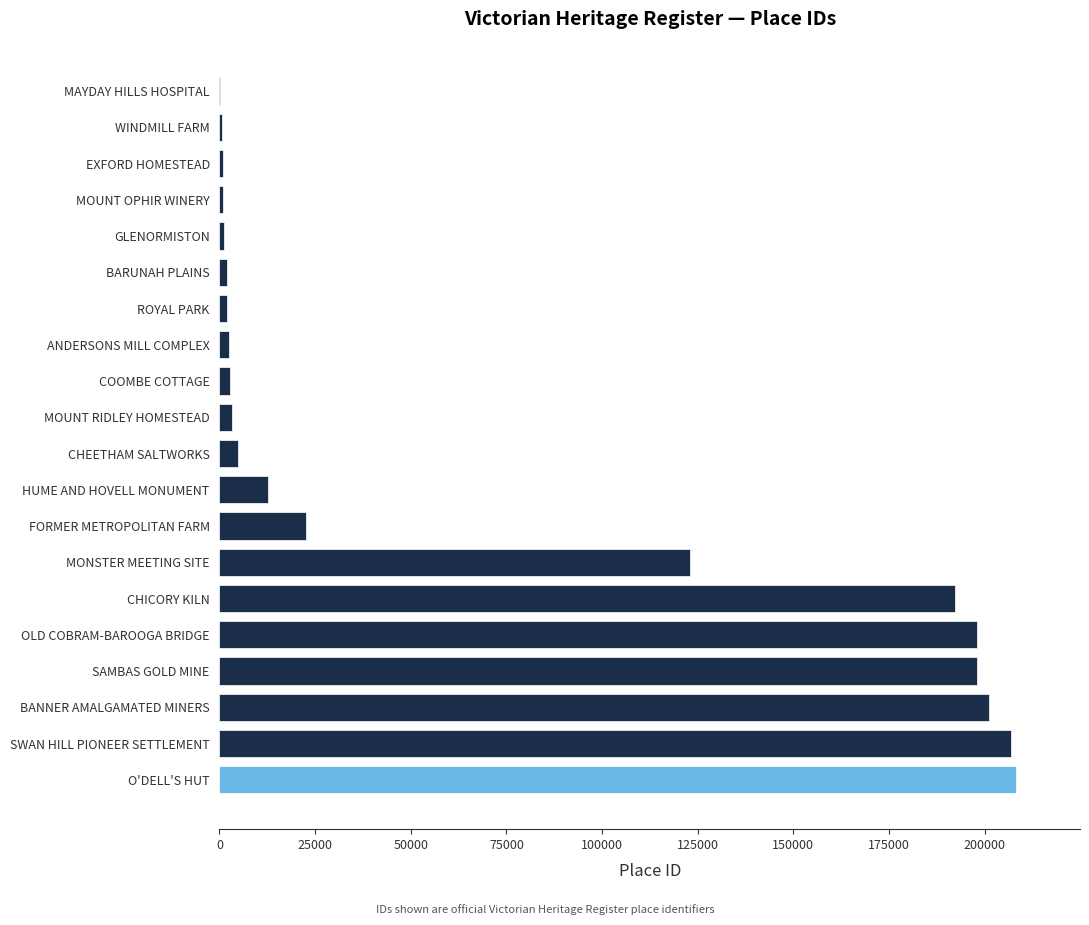

Count the number of categories in the chart.

20